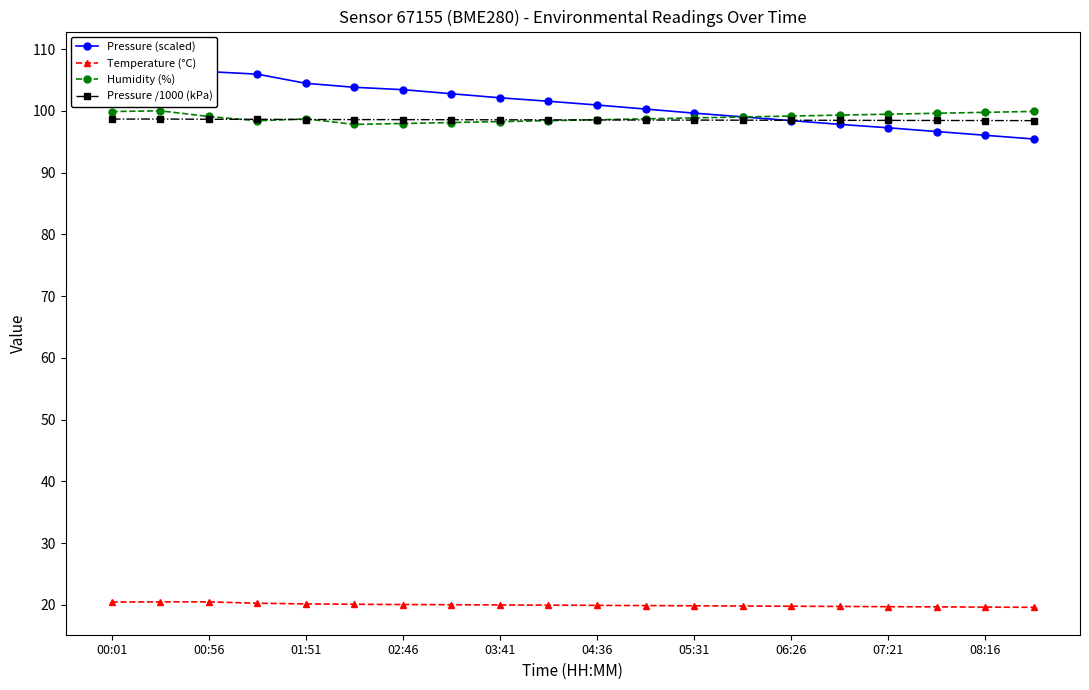

True or false: Humidity (%) and Temperature (°C) cross at least once.

False